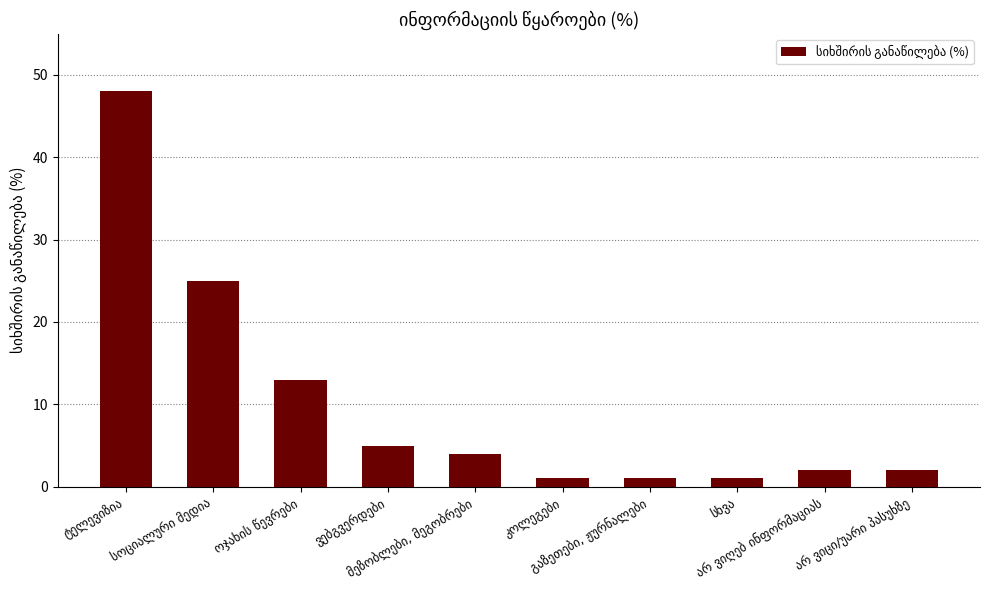

What is the average value?

10